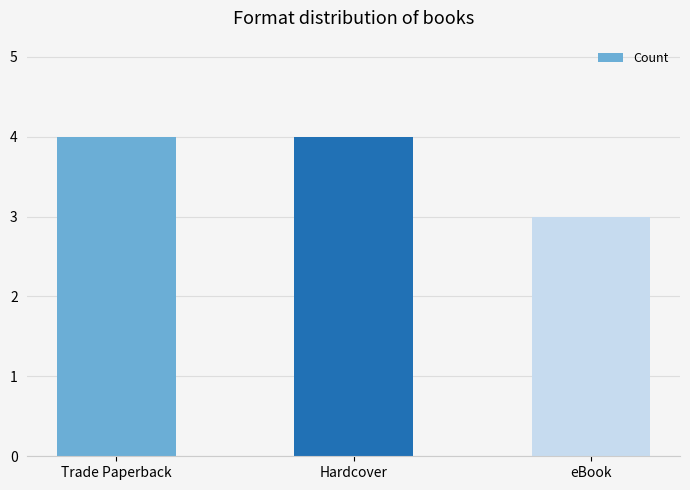

Are the bars grouped side by side (vs. stacked)?

No